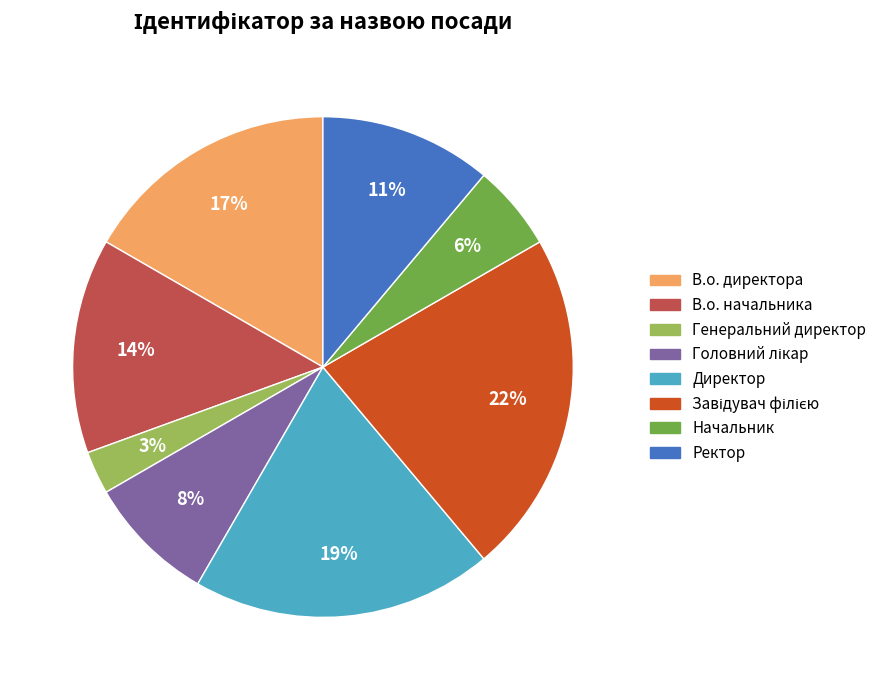

Which has a higher value, В.о. начальника or Начальник?

В.о. начальника